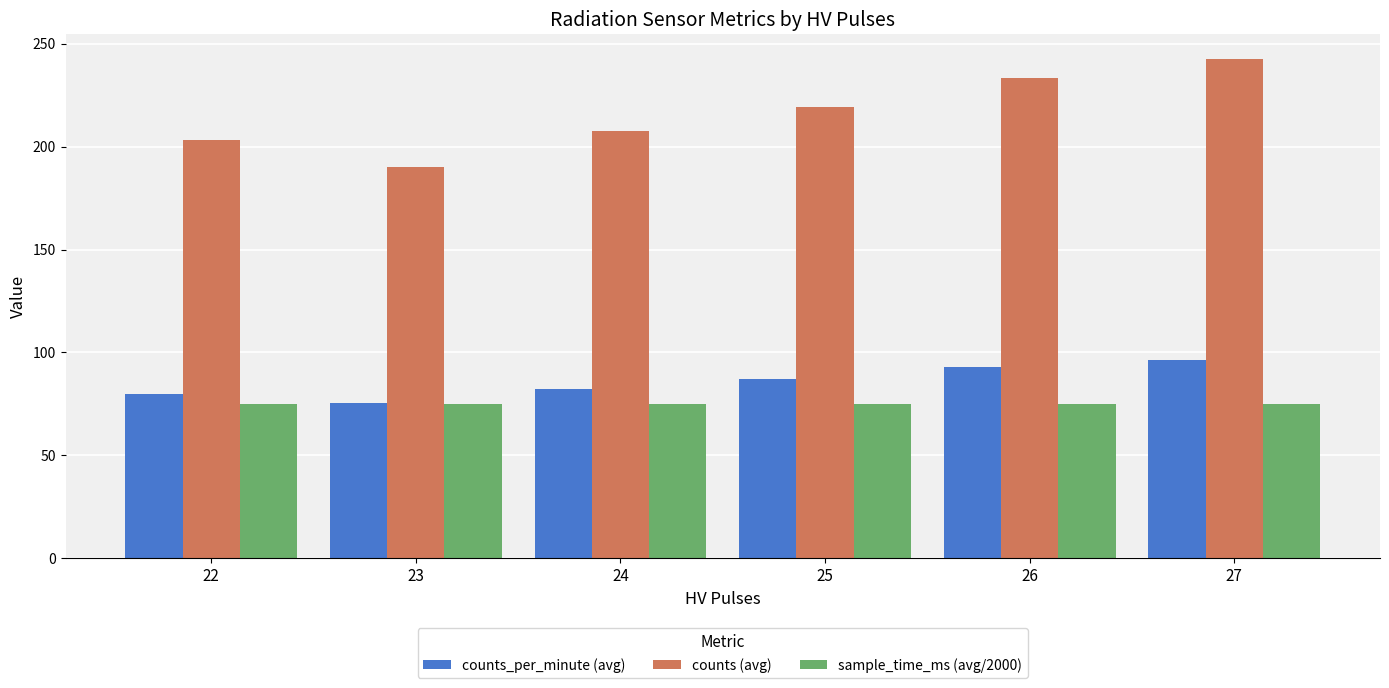

What is the difference between the maximum and minimum values in the sample_time_ms (avg/2000) series?

0.1